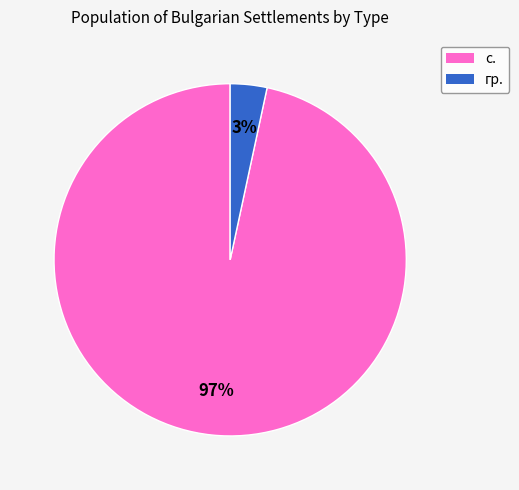

To the nearest percent, what is the average slice percentage?

50%